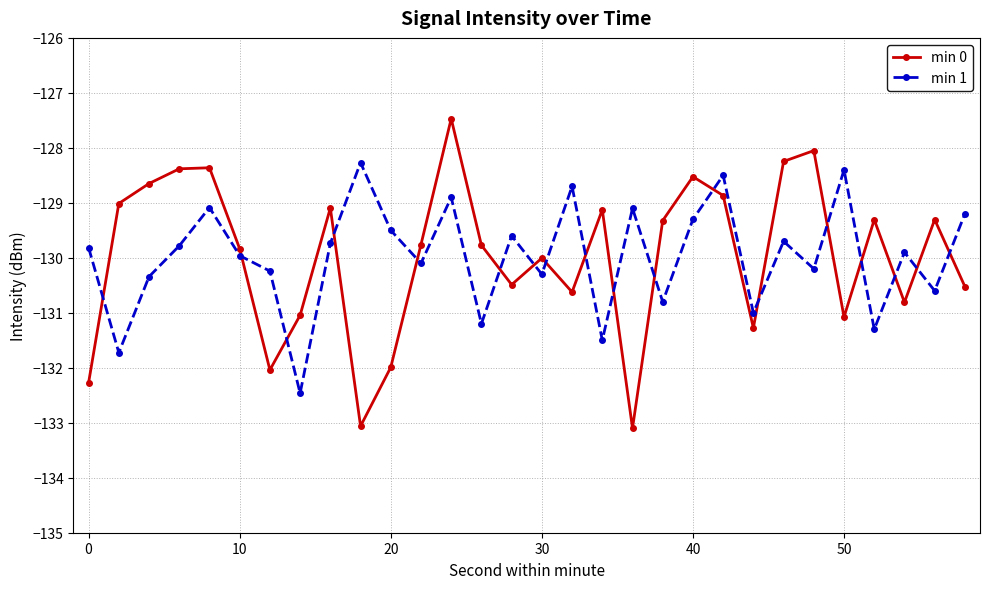

How many interior local peaks does the min 1 series have?

10